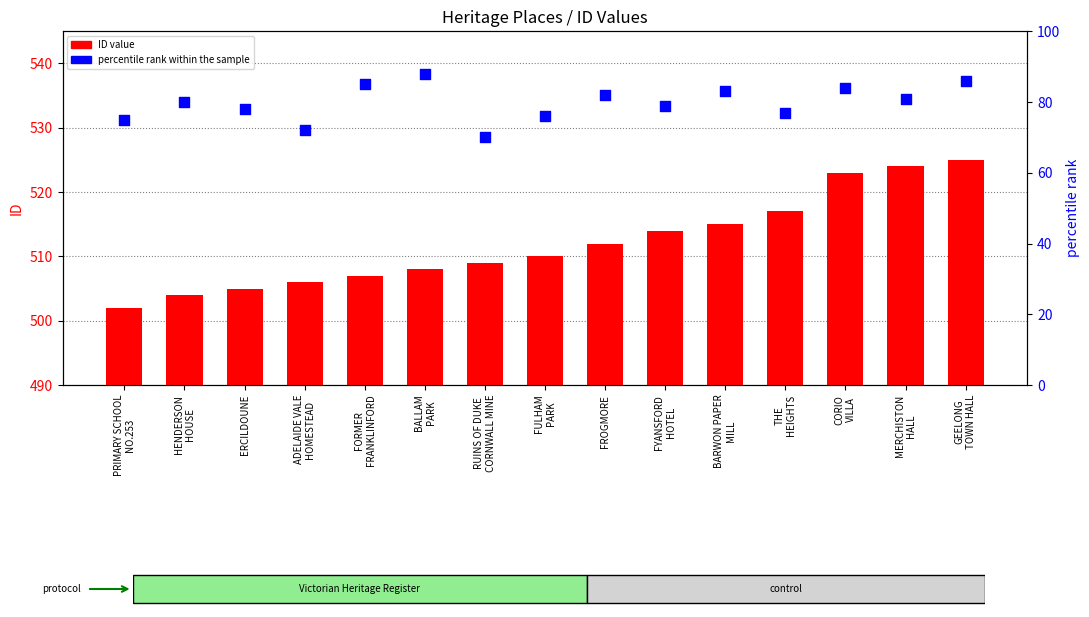

Which series reaches the minimum Y coordinate?

percentile rank within the sample